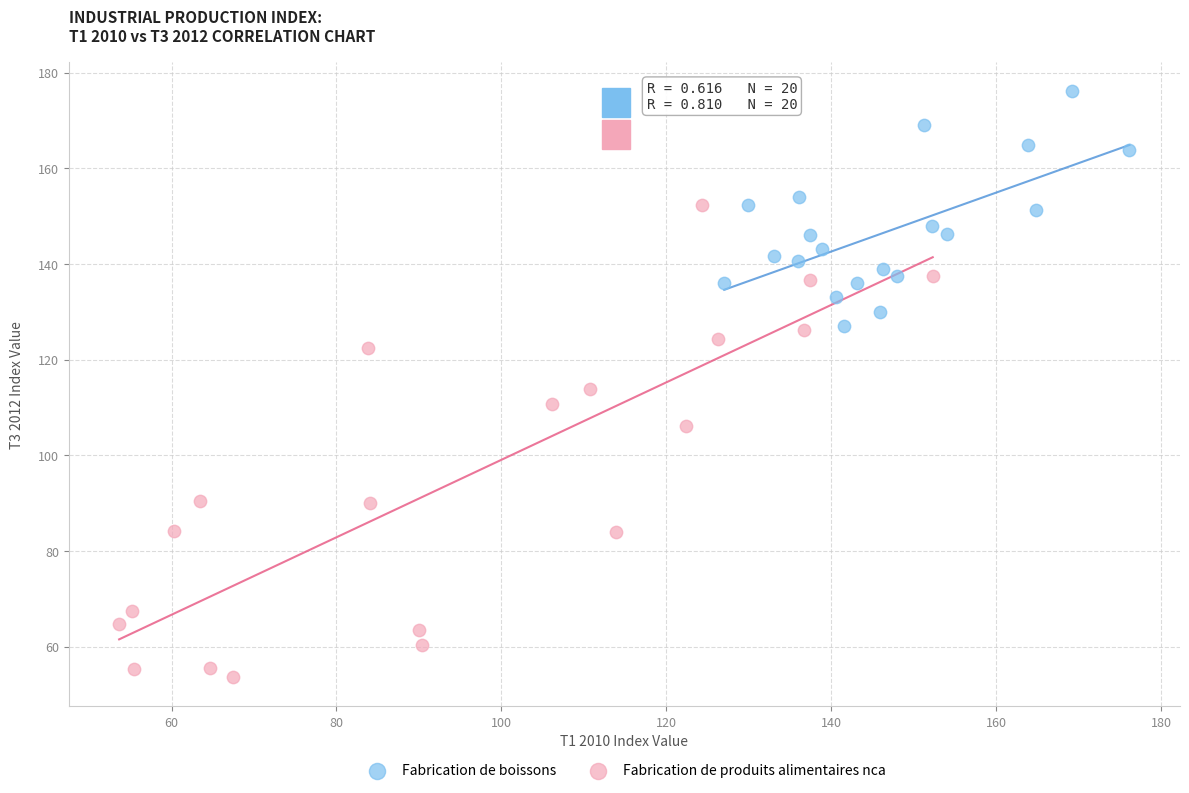

Which series contains the highest Y value?

Fabrication de boissons